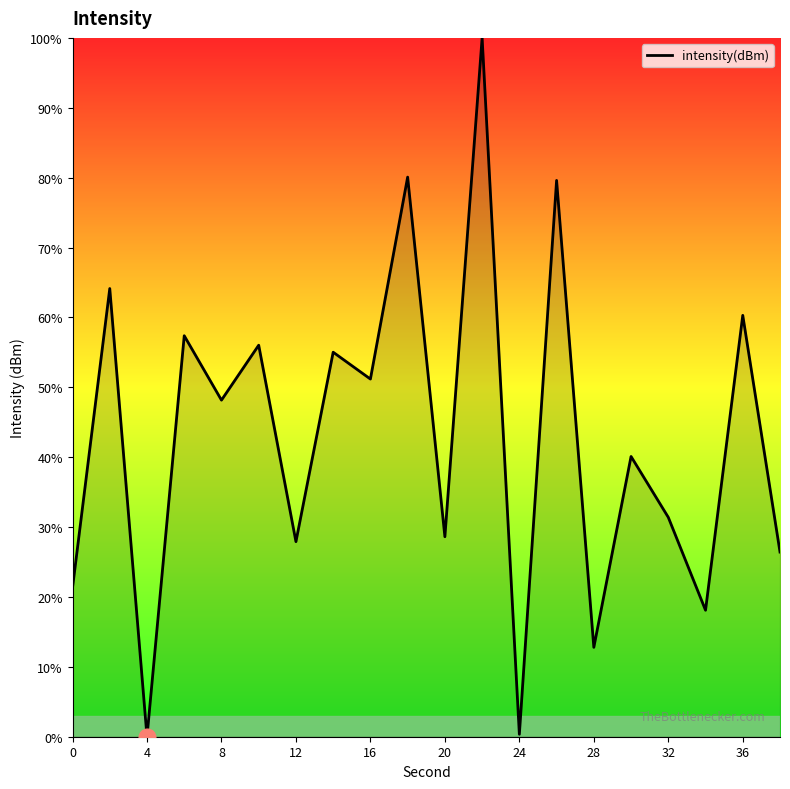

What is the maximum value shown in the chart?

100.0